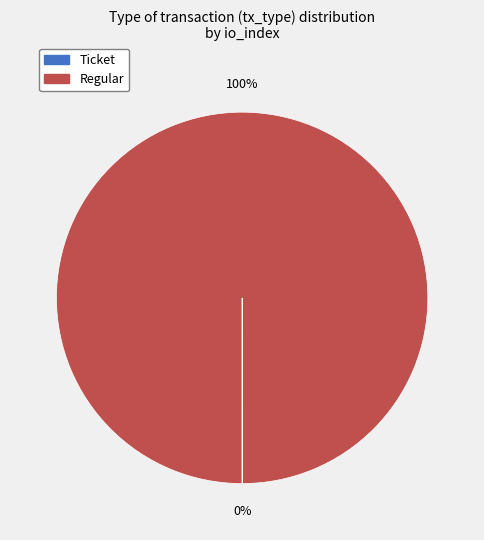

What is the largest slice in the pie chart?

Regular